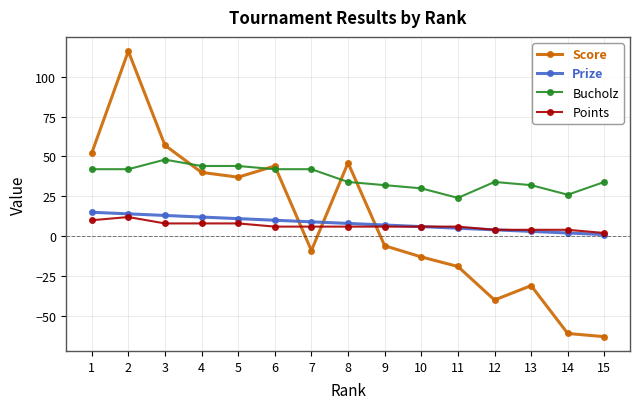

What is the difference between the maximum and minimum values in the Bucholz series?

24